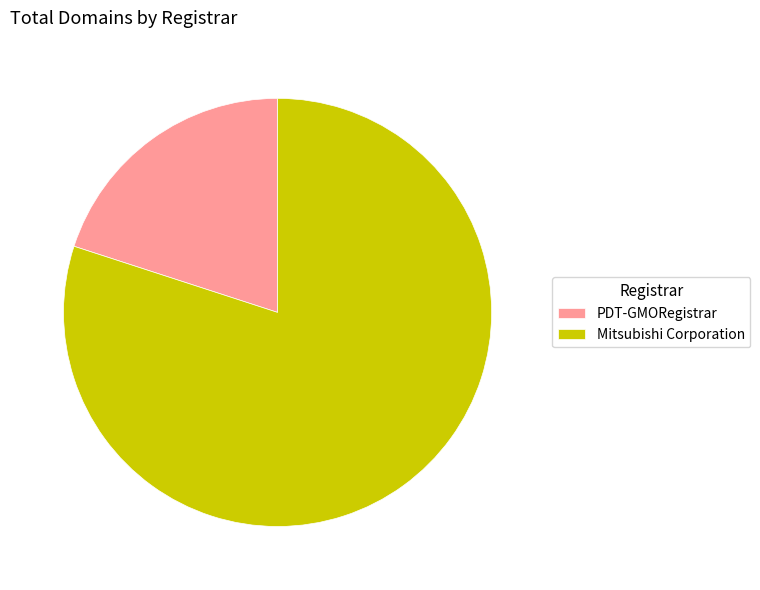

Which category accounts for the majority?

Mitsubishi Corporation